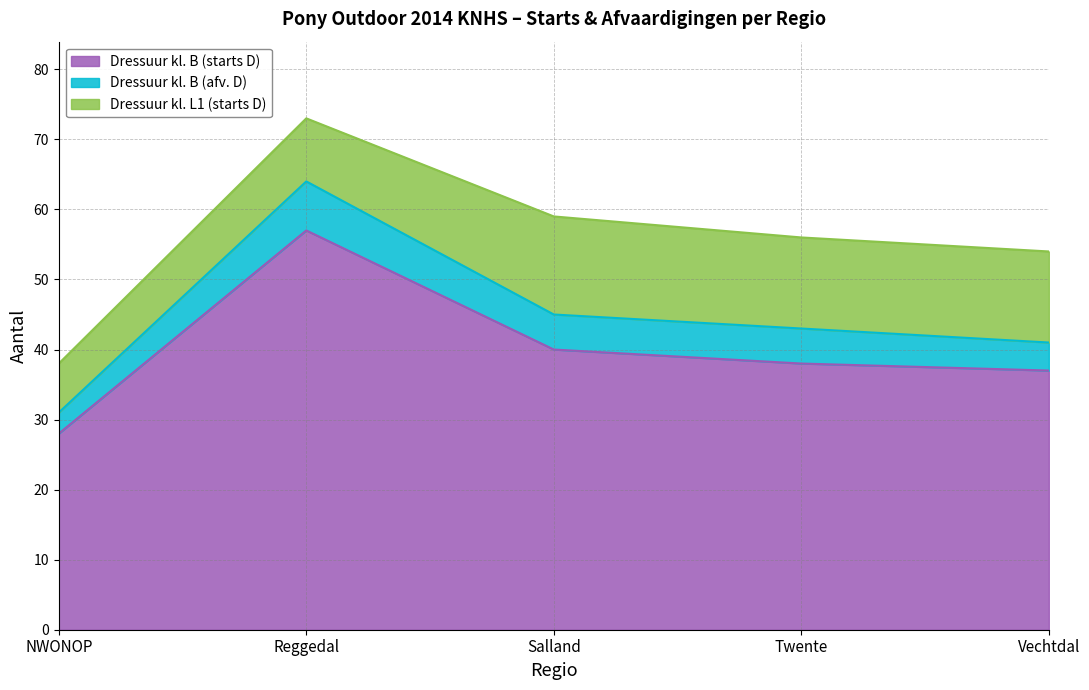

At which label is Dressuur kl. B (starts D) closest to 42?

Salland